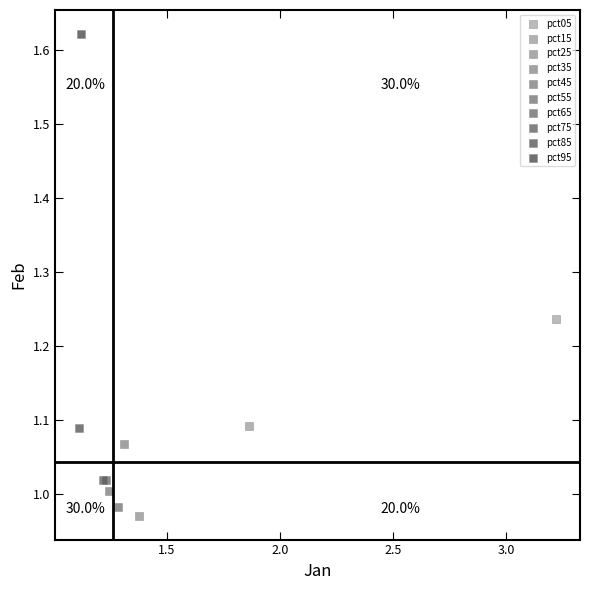

What are all the series names shown in the legend?

pct05, pct15, pct25, pct35, pct45, pct55, pct65, pct75, pct85, pct95